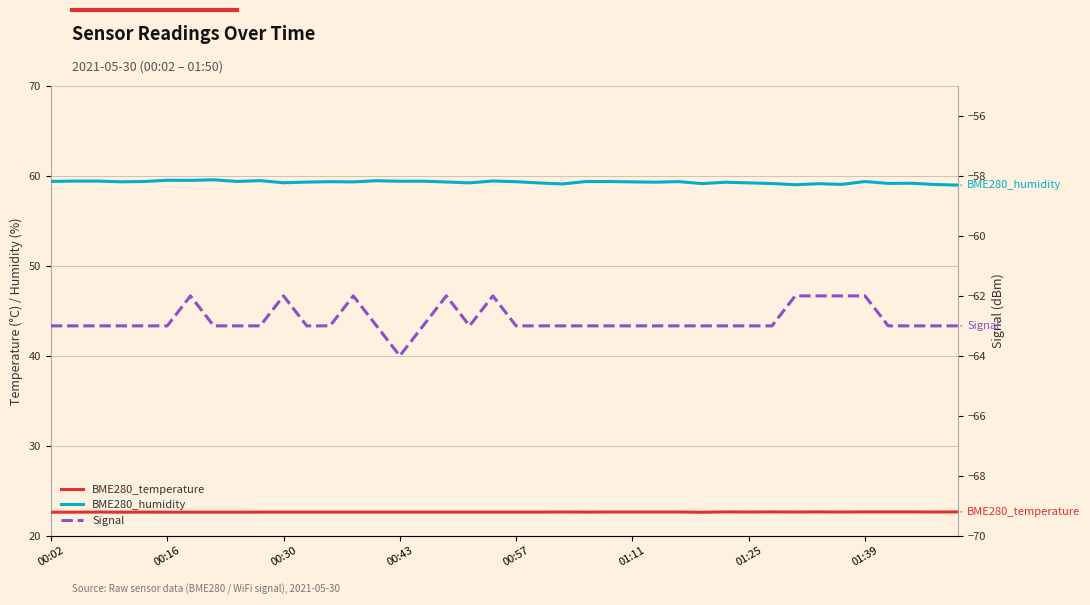

Does the chart display data point markers on the line(s)?

No